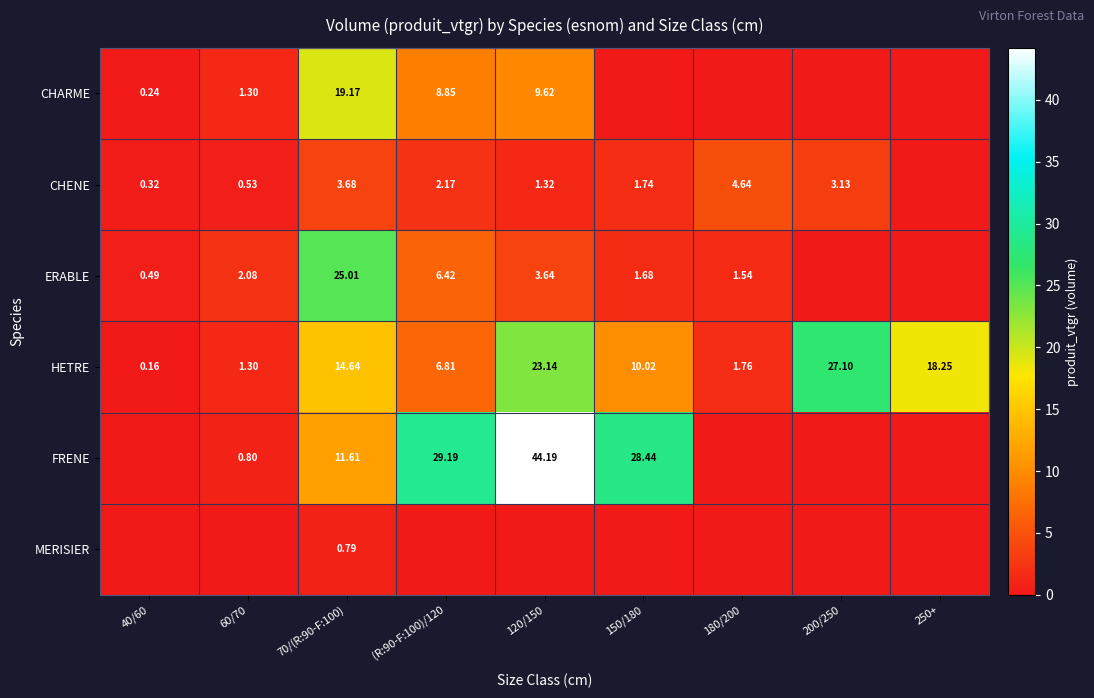

Which series changed the most between 120/150 and 150/180?

FRENE